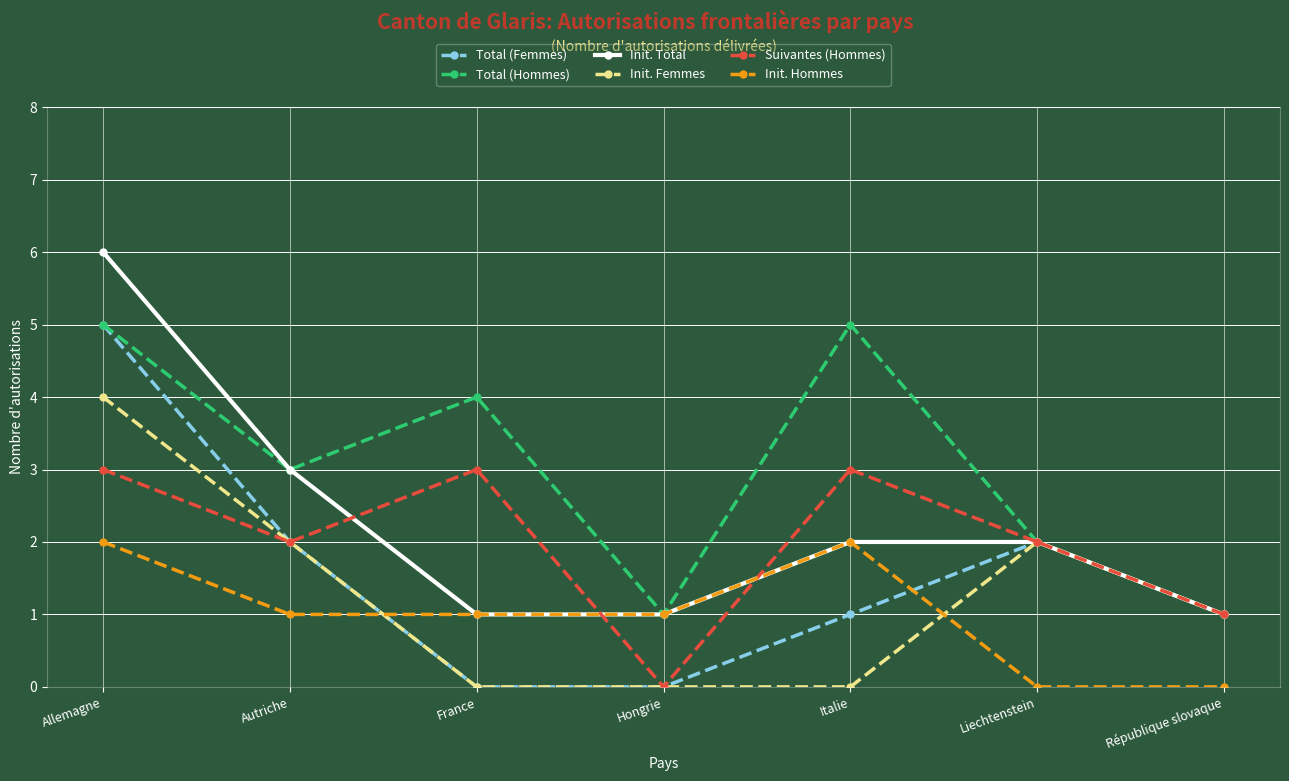

What is the maximum value for Init. Total?

6